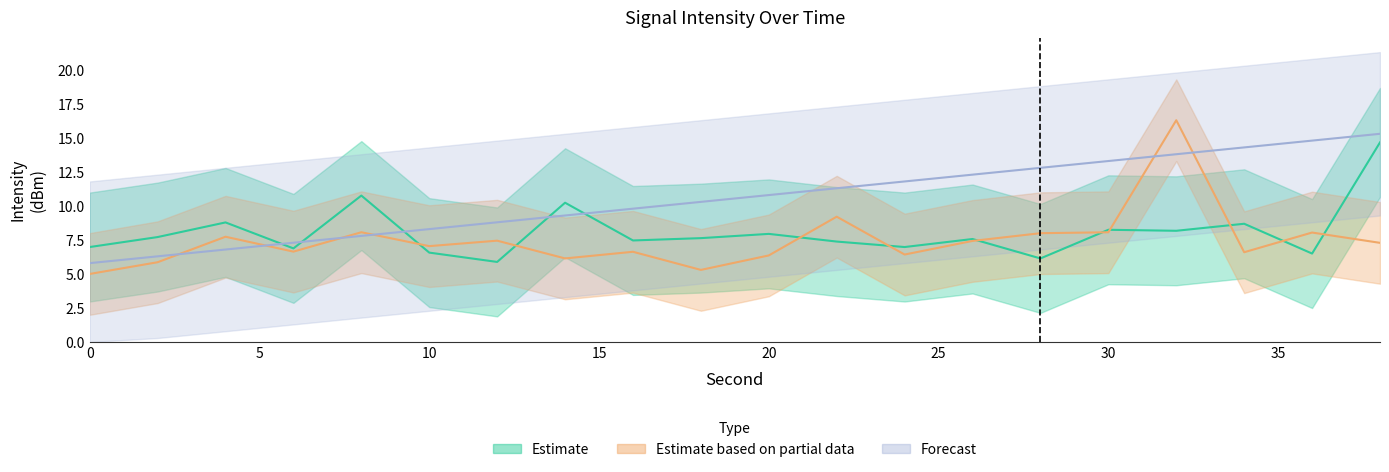

At which category does Estimate reach its first local peak?

4